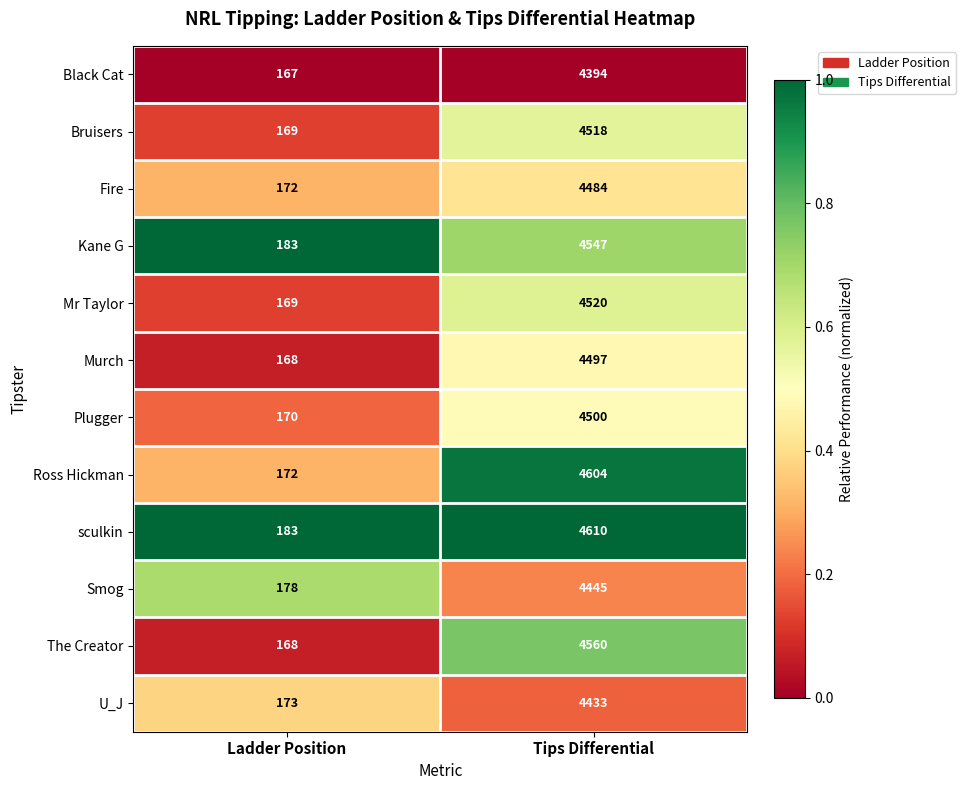

Is it true that Smog equals 178 at Ladder Position?

True